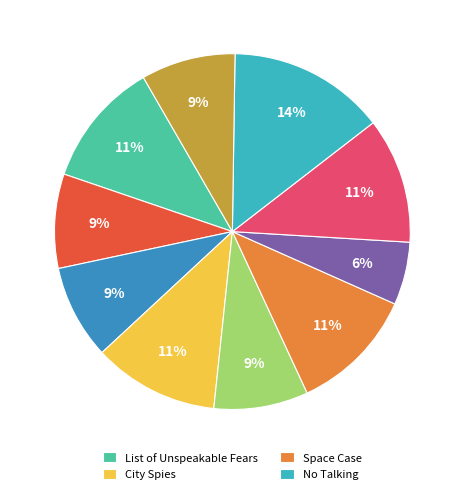

To the nearest percent, what is the average slice percentage?

10%